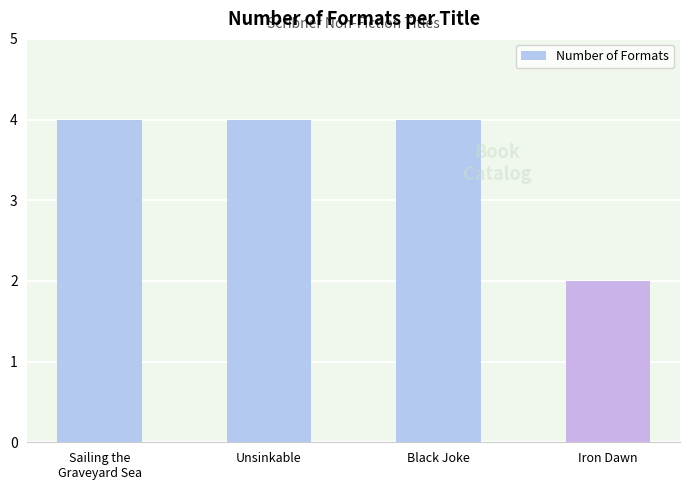

Reading left to right, list all the values displayed in this chart.

4	4	4	2